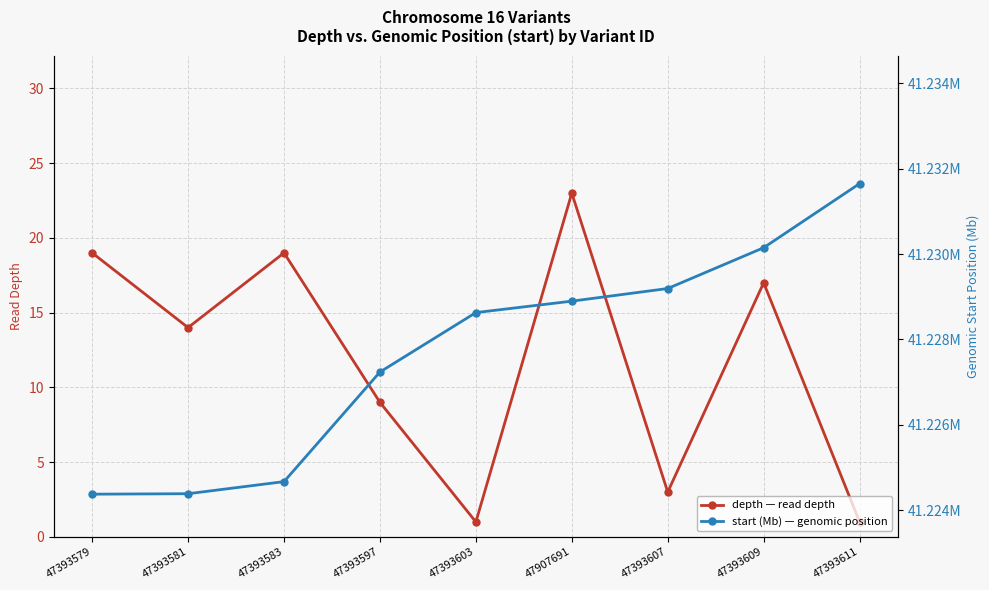

What are all the series names shown in the legend?

depth — read depth, start (Mb) — genomic position